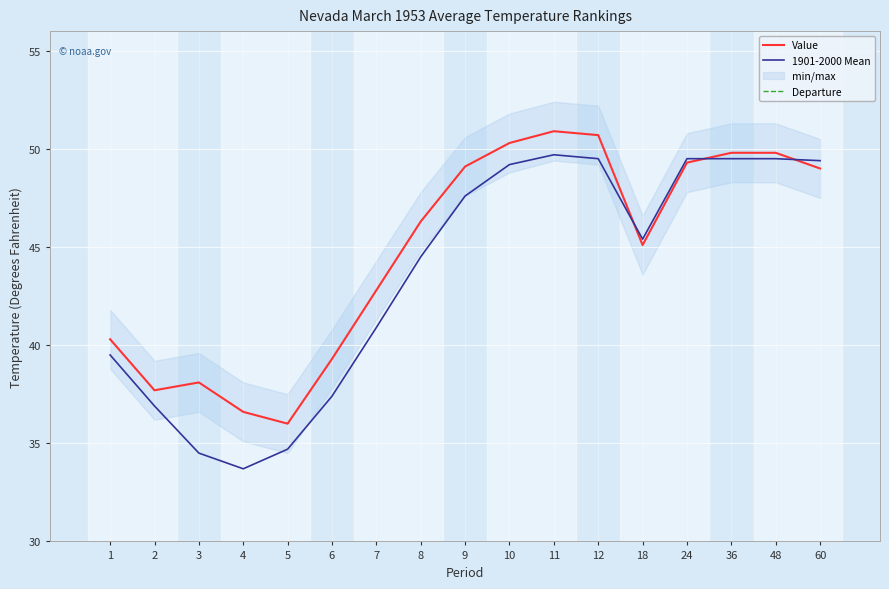

What is the approximate value of Value at 11?

50.9